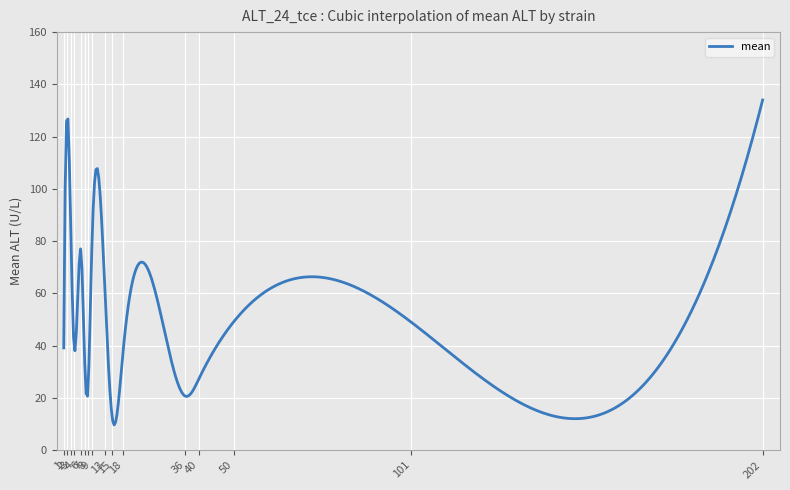

What is the difference between the maximum and minimum values?

124.4